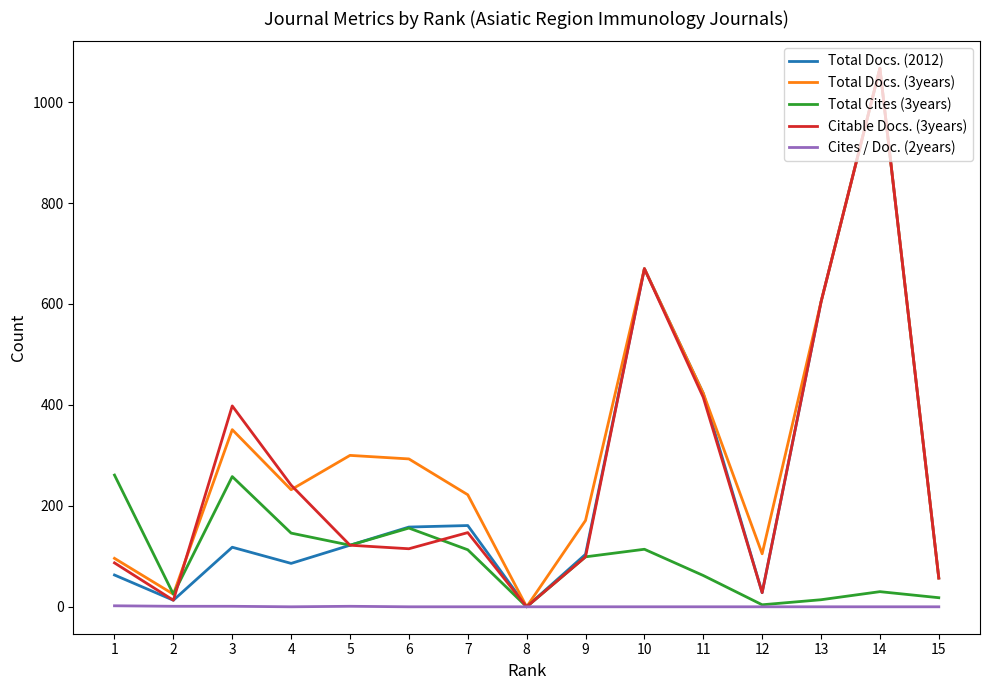

How many positive values does the Total Docs. (3years) series have?

14